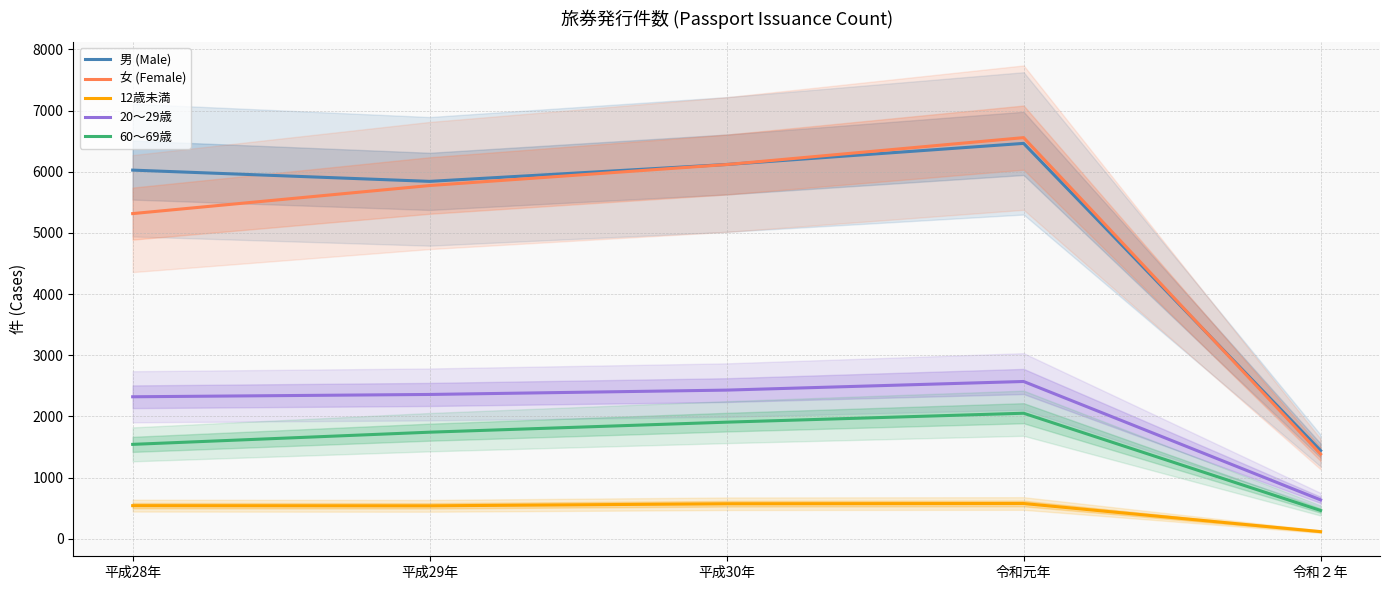

What is the difference between the maximum and second lowest values in the 男 (Male) series?

621